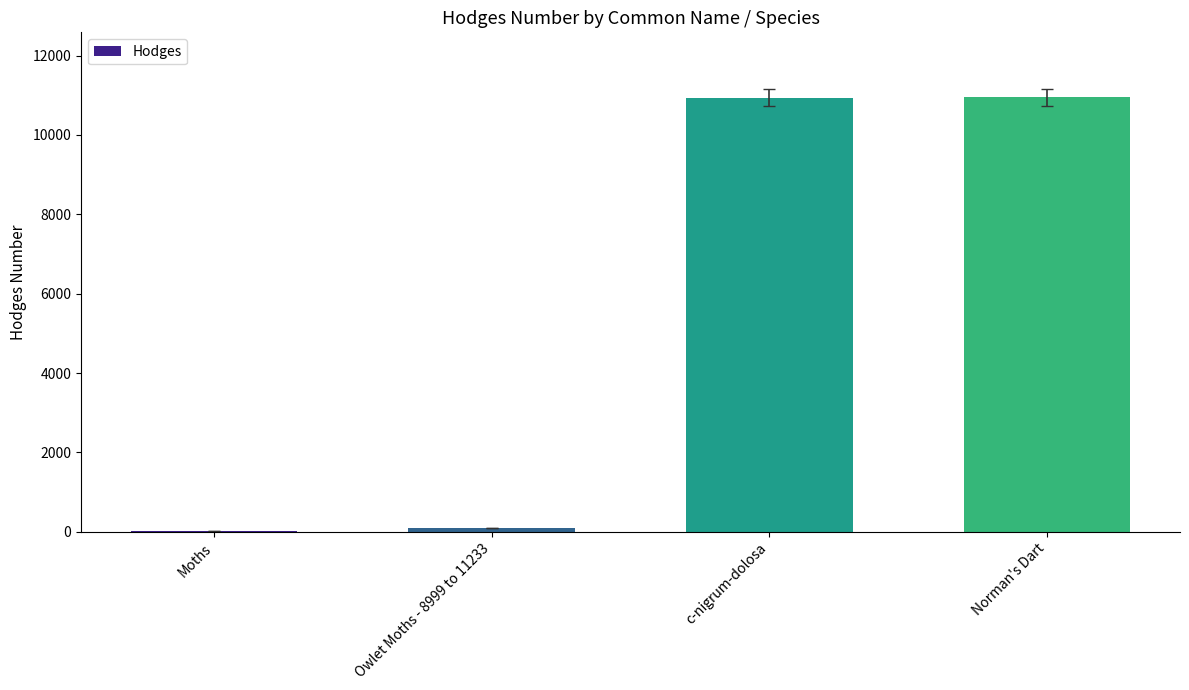

Are the bars grouped side by side (vs. stacked)?

No